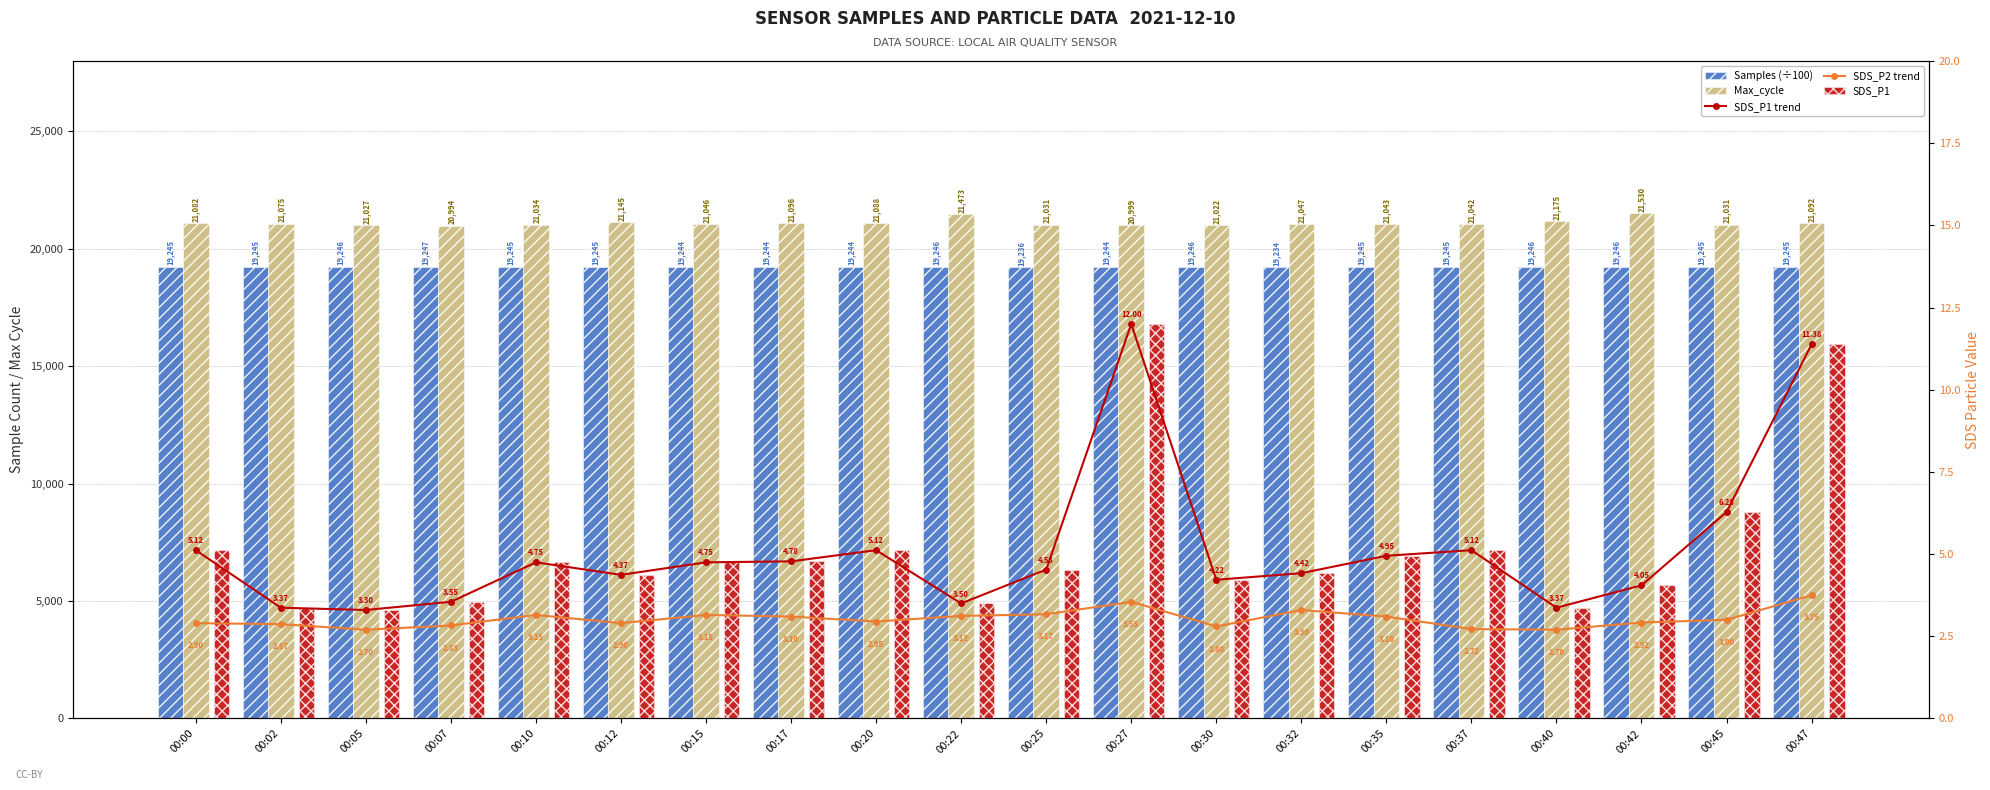

Reading left to right, extract all data points from this chart.

Samples (÷100): 19245.2	19245.7	19246.5	19247.2	19245.1	19245.1	19244.9	19245.0	19244.8	19246.4	19236.7	19244.8	19246.4	19234.2	19246.0	19245.7	19246.5	19246.2	19245.3	19245.6
Max_cycle: 21082.0	21075.0	21027.0	20994.0	21034.0	21145.0	21046.0	21096.0	21088.0	21473.0	21031.0	20999.0	21022.0	21047.0	21043.0	21042.0	21175.0	21530.0	21031.0	21092.0
SDS_P1 trend: 5.1	3.4	3.3	3.5	4.8	4.4	4.8	4.8	5.1	3.5	4.5	12.0	4.2	4.4	5.0	5.1	3.4	4.0	6.3	11.4
SDS_P2 trend: 2.9	2.9	2.7	2.8	3.1	2.9	3.1	3.1	3.0	3.1	3.2	3.5	2.8	3.3	3.1	2.7	2.7	2.9	3.0	3.8
SDS_P1: 5.1	3.4	3.3	3.5	4.8	4.4	4.8	4.8	5.1	3.5	4.5	12.0	4.2	4.4	5.0	5.1	3.4	4.0	6.3	11.4